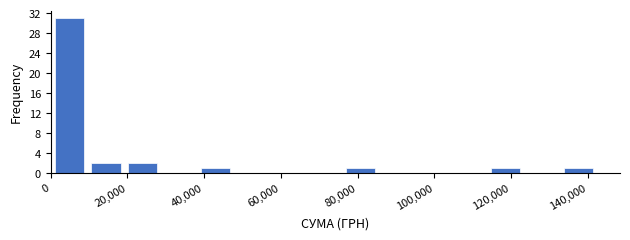

Reading left to right, list every bar in this chart as the range it spans on the x-axis followed by its height. Neither the bar edges nor the heights are printed on the chart, so give them approximately, as read against the axes.

0 to 10000: 31
10000 to 20000: 2
20000 to 28000: 2
28000 to 38000: 0
38000 to 48000: 1
48000 to 58000: 0
58000 to 66000: 0
66000 to 76000: 0
76000 to 86000: 1
86000 to 94000: 0
94000 to 104000: 0
104000 to 114000: 0
114000 to 124000: 1
124000 to 132000: 0
132000 to 142000: 1